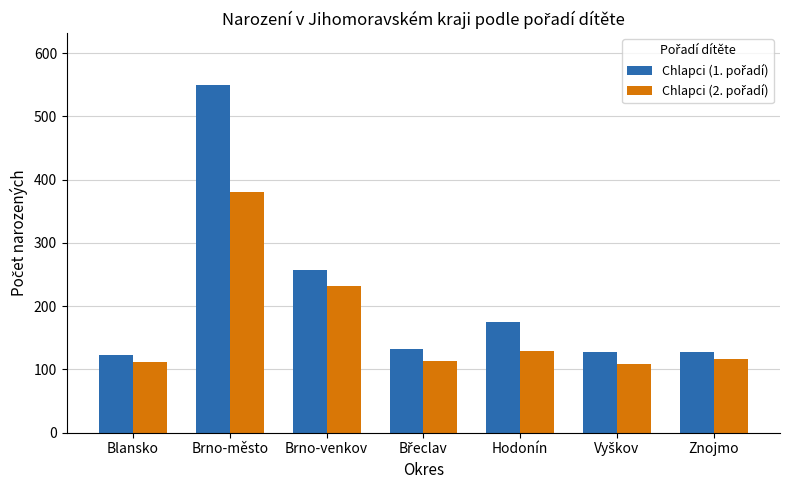

How many bars are there in total?

14